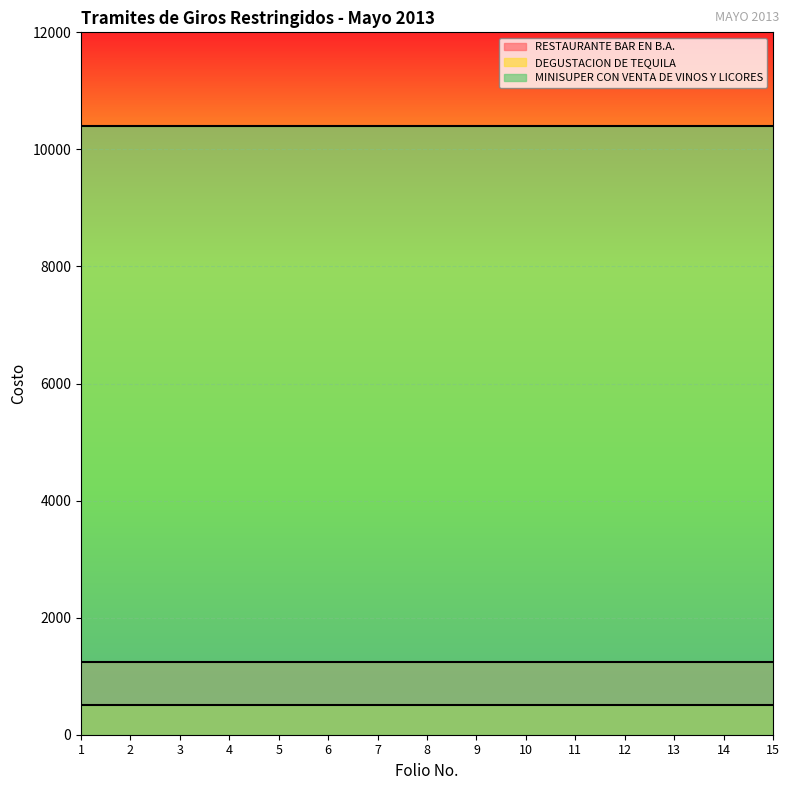

What is the total value across all series at 3?

12152